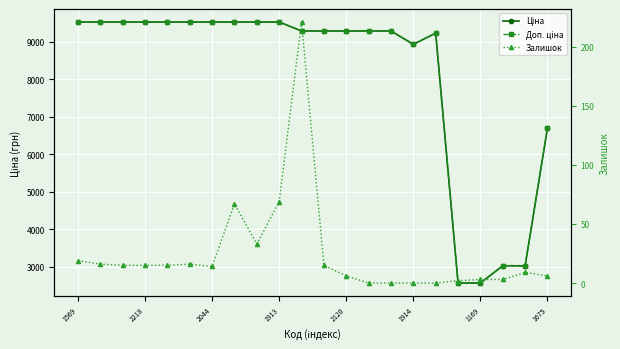

Which has a higher value, 1569 or 14?

1569